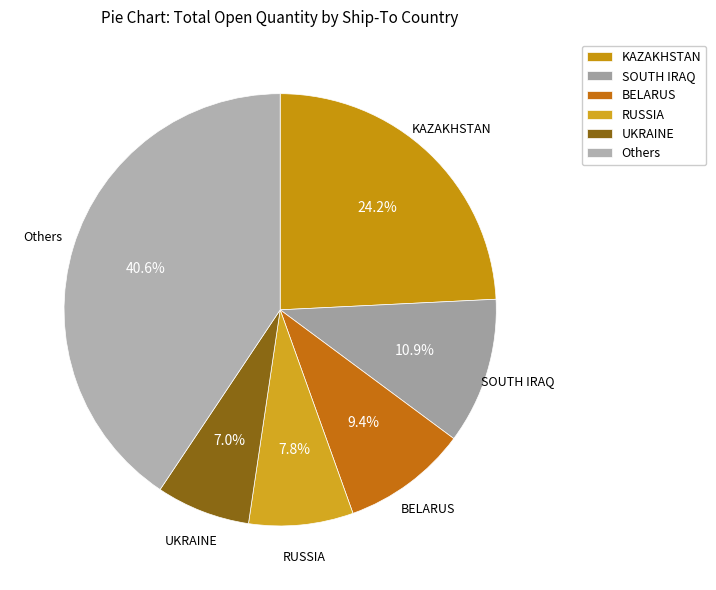

Which has a higher value, BELARUS or RUSSIA?

BELARUS